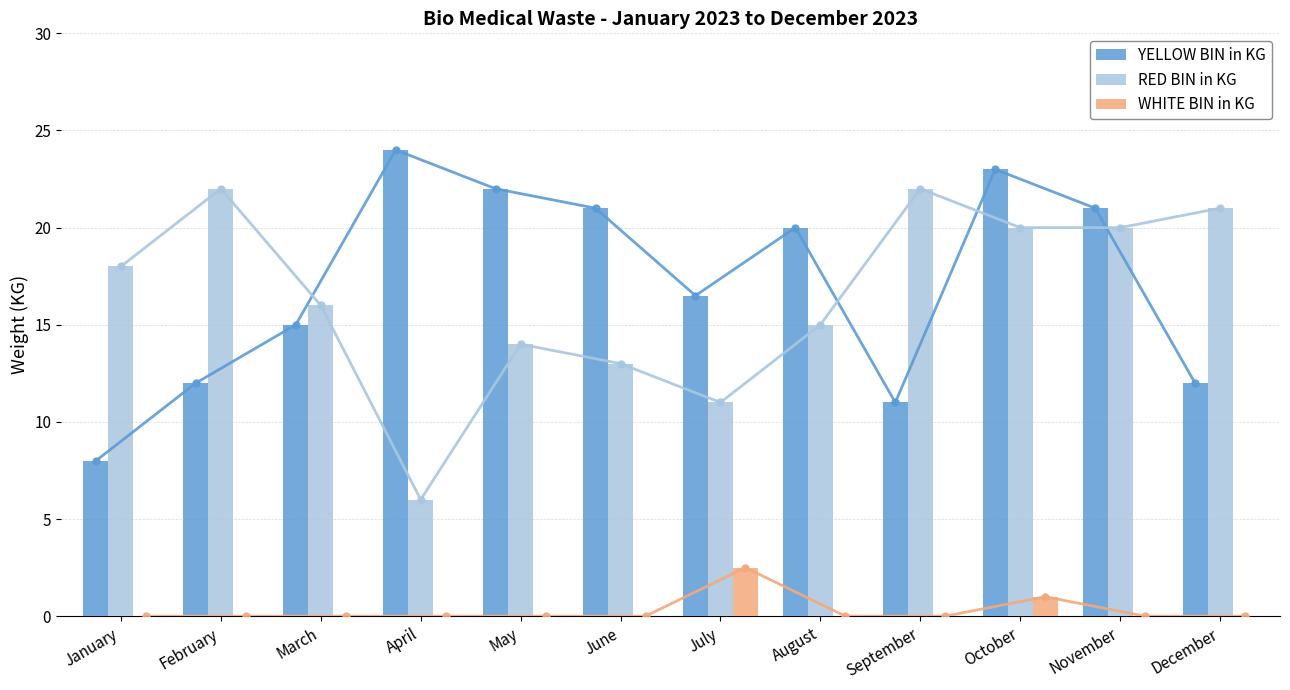

At how many categories does at least one series exceed 2?

12